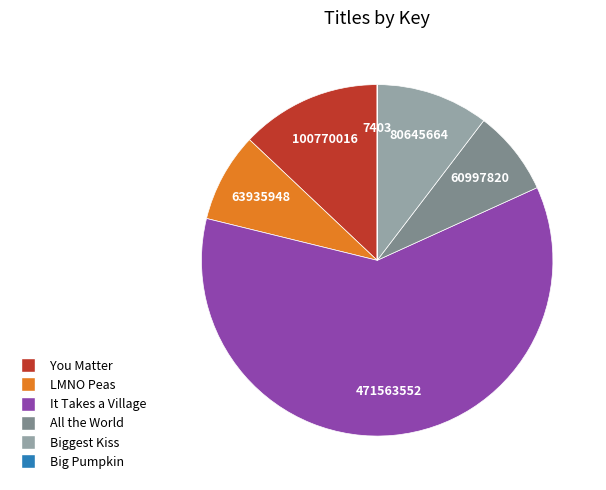

Does any single category account for the majority?

Yes